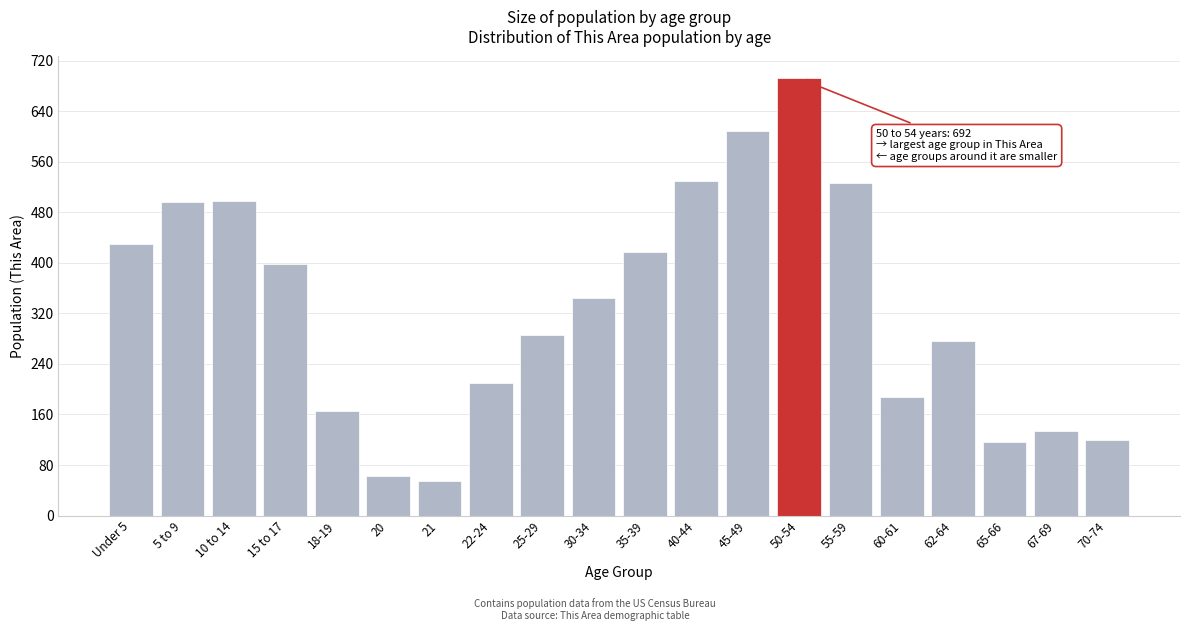

True or false: the data shows 345 at 30-34.

True